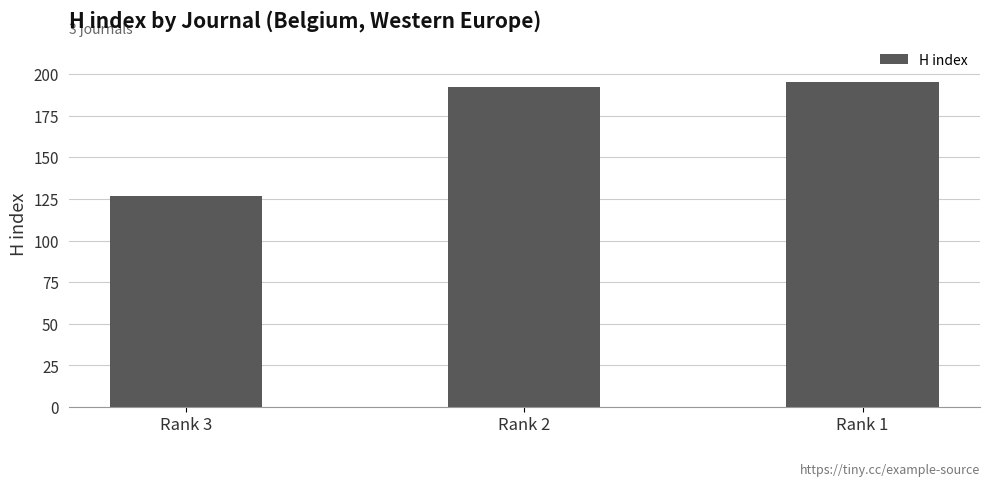

Rank the categories by value from lowest to highest.

Rank 3, Rank 2, Rank 1